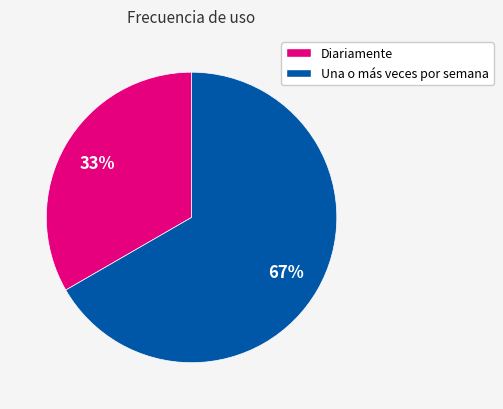

Rank the categories by value from lowest to highest.

Diariamente, Una o más veces por semana